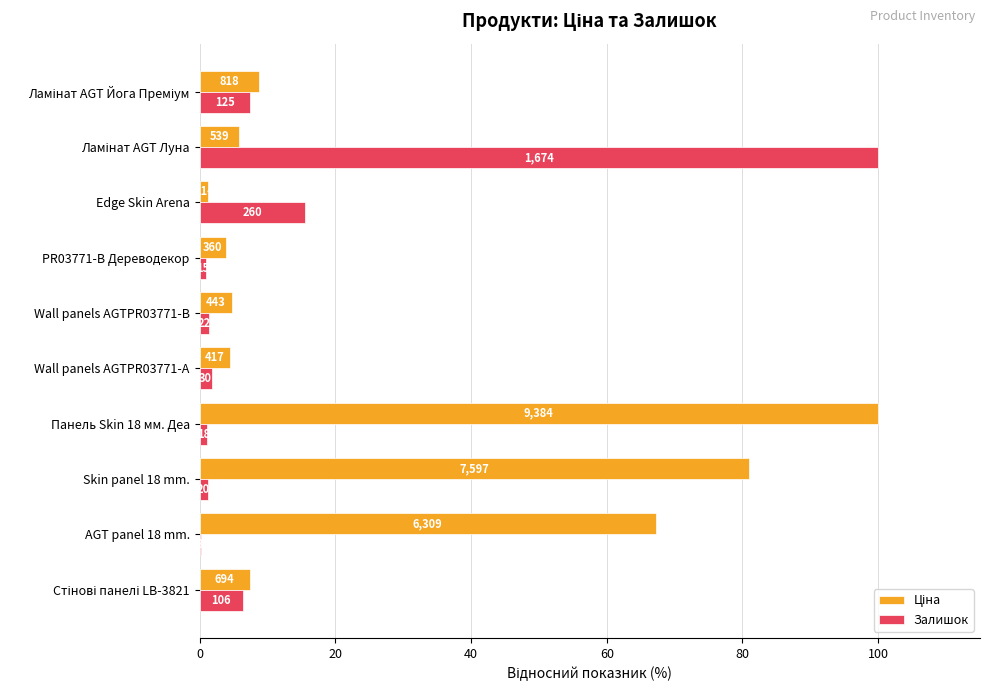

Are the bars horizontal?

Yes